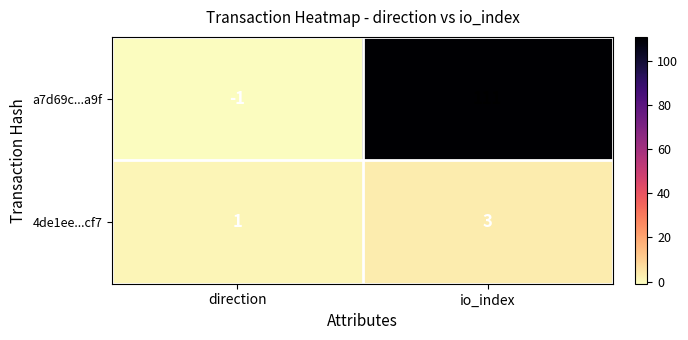

Which label corresponds to the smallest value in the chart?

direction